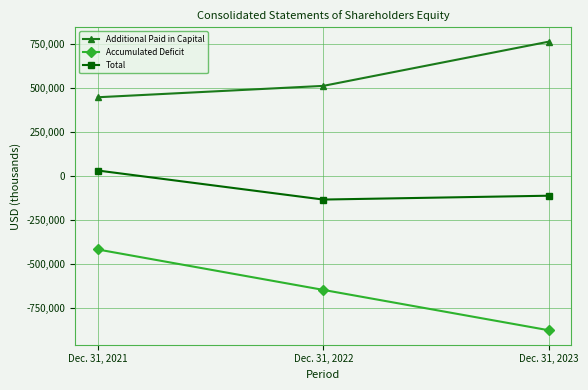

What is the value of the Additional Paid in Capital point at the 2nd from the left?

513614